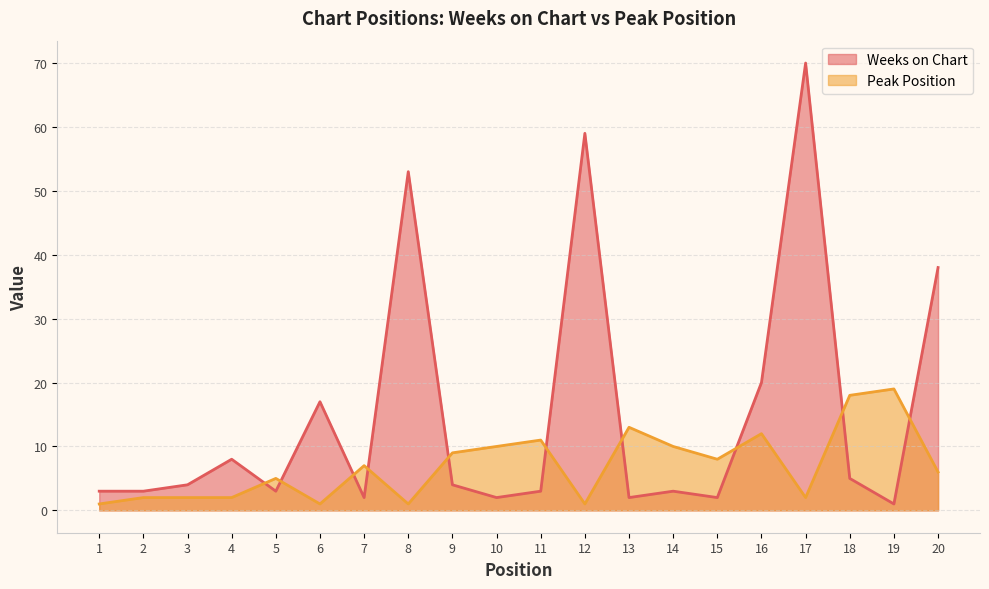

List the labels in order of Weeks on Chart value, smallest first.

19, 7, 10, 13, 15, 1, 2, 5, 11, 14, 3, 9, 18, 4, 6, 16, 20, 8, 12, 17